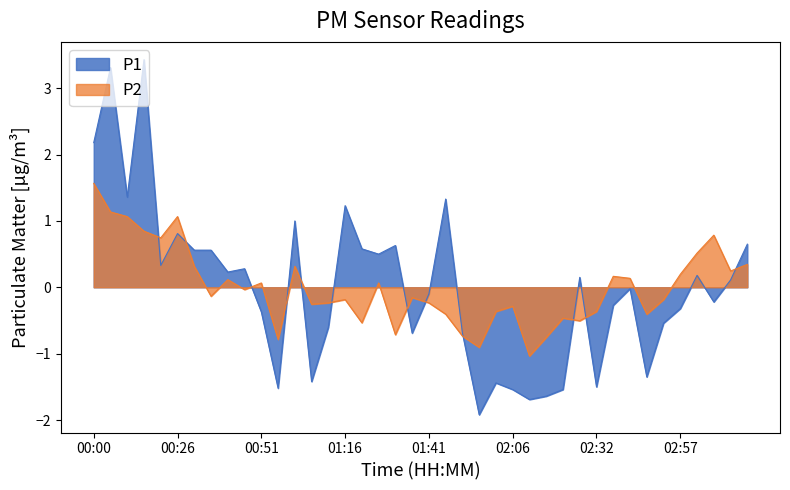

Which series ends up on top after the final intersection of P1 and P2?

P1